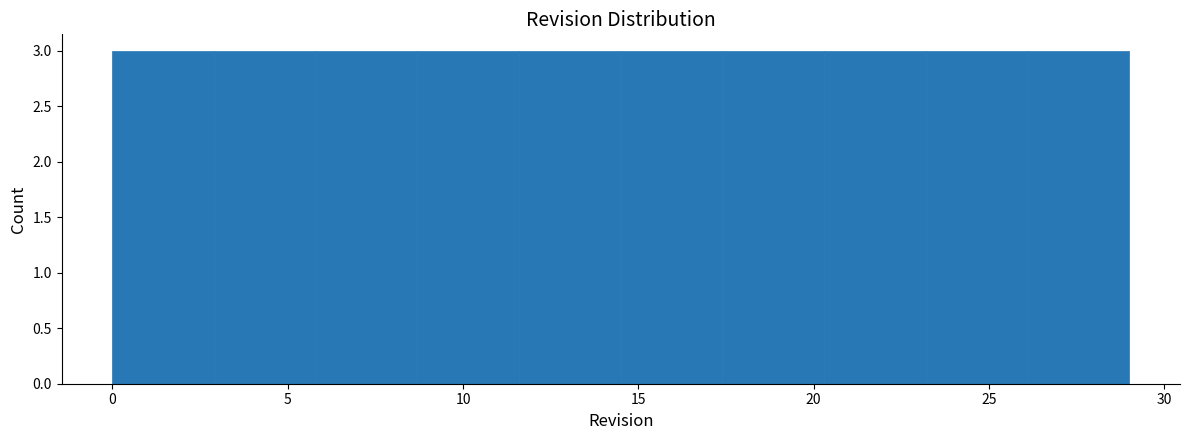

Reading left to right, transcribe this chart: for each bar, give the range it covers on the x-axis and its height. Neither the bar edges nor the heights are printed on the chart, so give them approximately, as read against the axes.

0.0 to 2.9: 3
2.9 to 5.8: 3
5.8 to 8.7: 3
8.7 to 11.6: 3
11.6 to 14.5: 3
14.5 to 17.4: 3
17.4 to 20.3: 3
20.3 to 23.2: 3
23.2 to 26.1: 3
26.1 to 29.0: 3